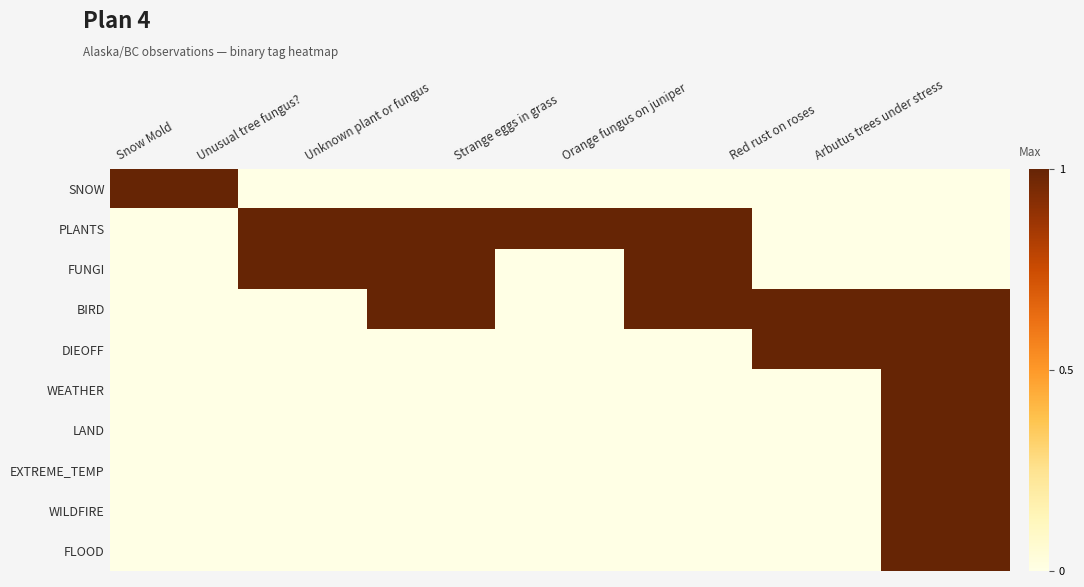

Which series has the largest range (max minus min)?

SNOW